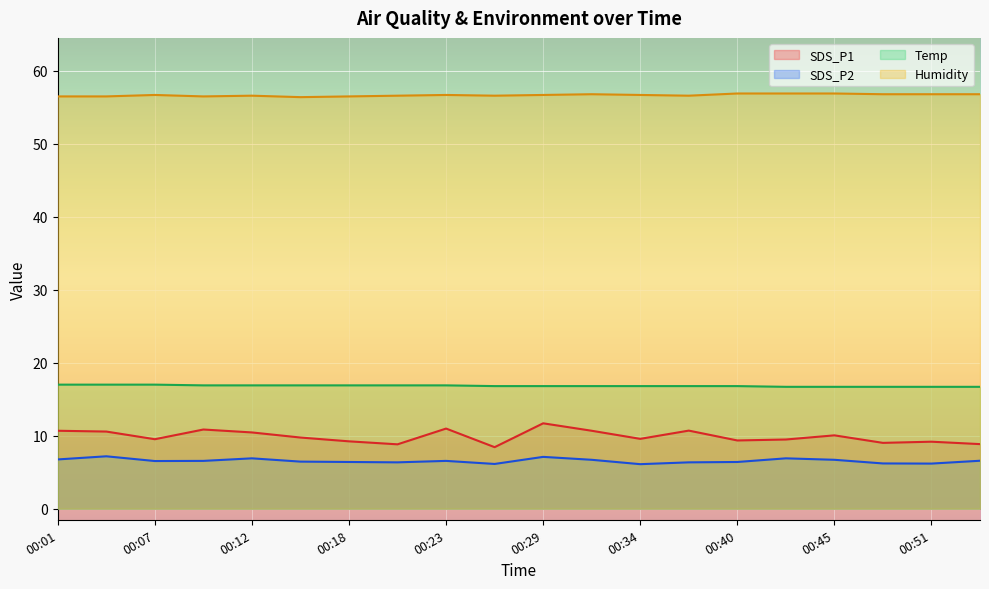

What is the value of the SDS_P1 point at the 3rd from the left?

9.5